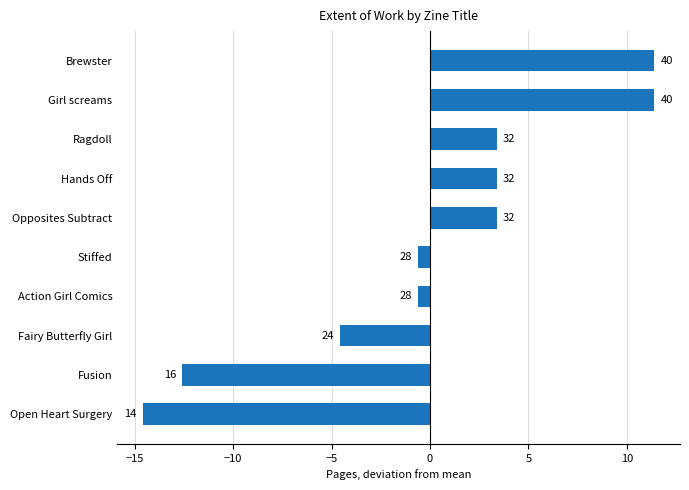

Does the chart contain any negative values?

Yes